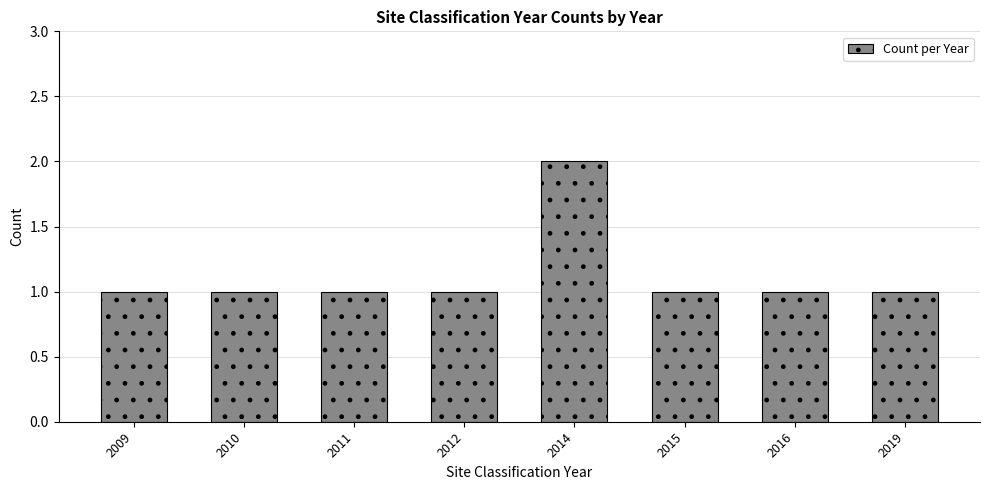

Which label corresponds to the largest value in the chart?

2014